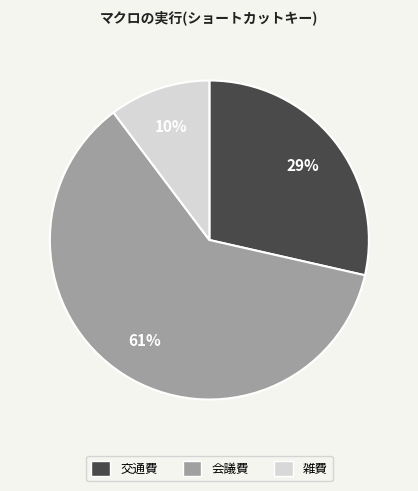

Is there any slice that represents more than half of the pie?

Yes